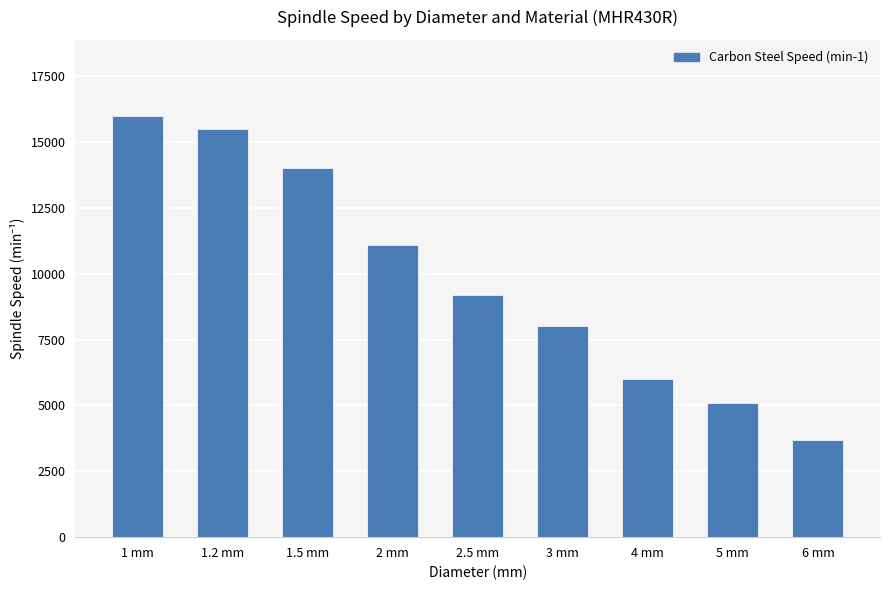

Reading left to right, list all the values displayed in this chart.

16000	15500	14000	11100	9200	8000	6000	5100	3700